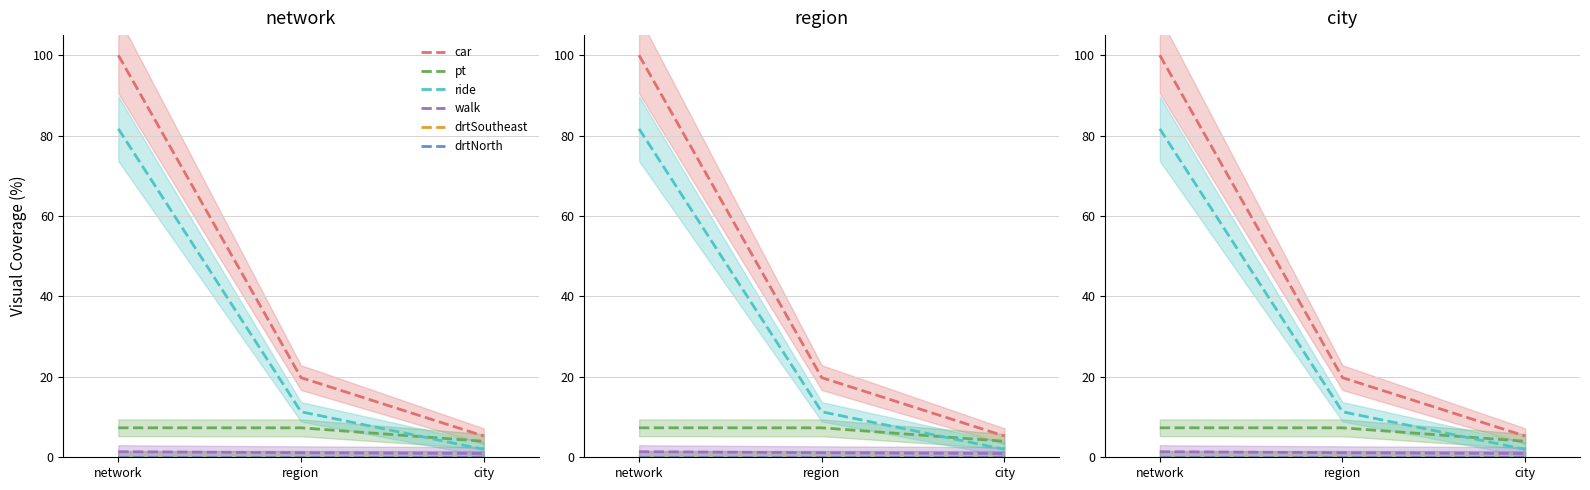

Between city and network, which is larger?

network